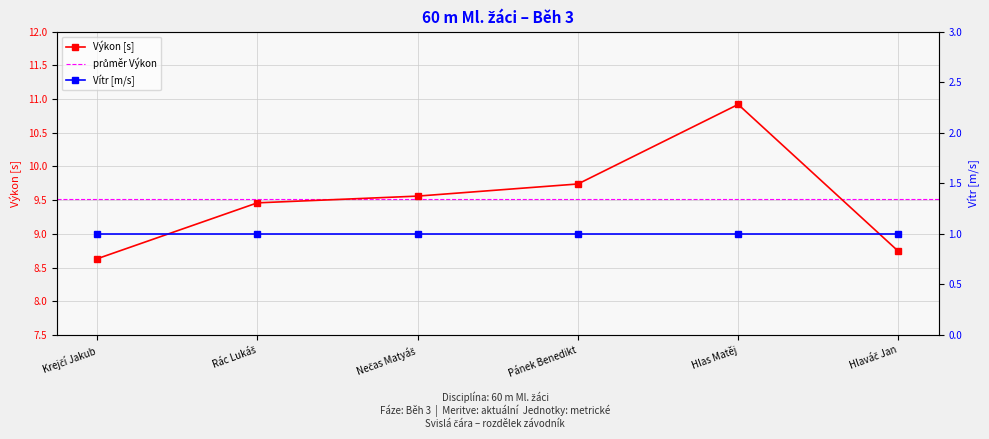

Which has a higher value, Rác Lukáš or Nečas Matyáš?

Nečas Matyáš